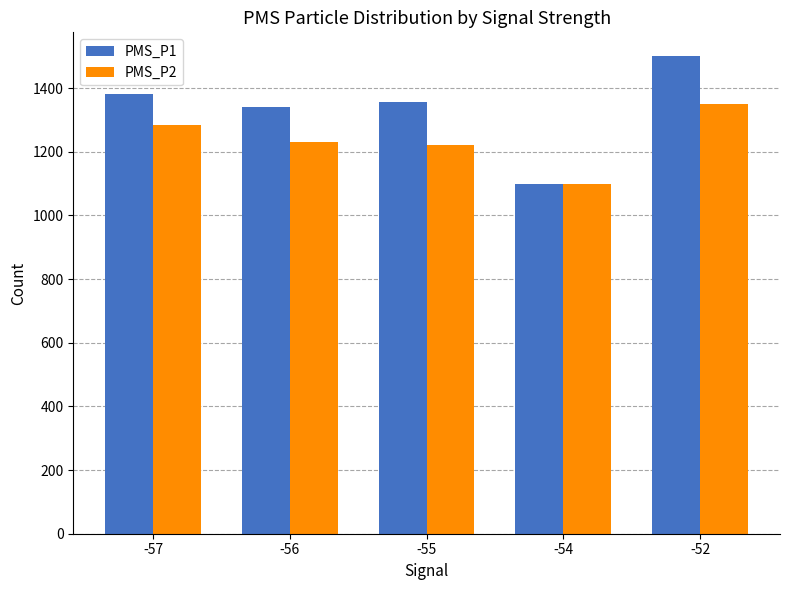

How many data points does each series have?

5